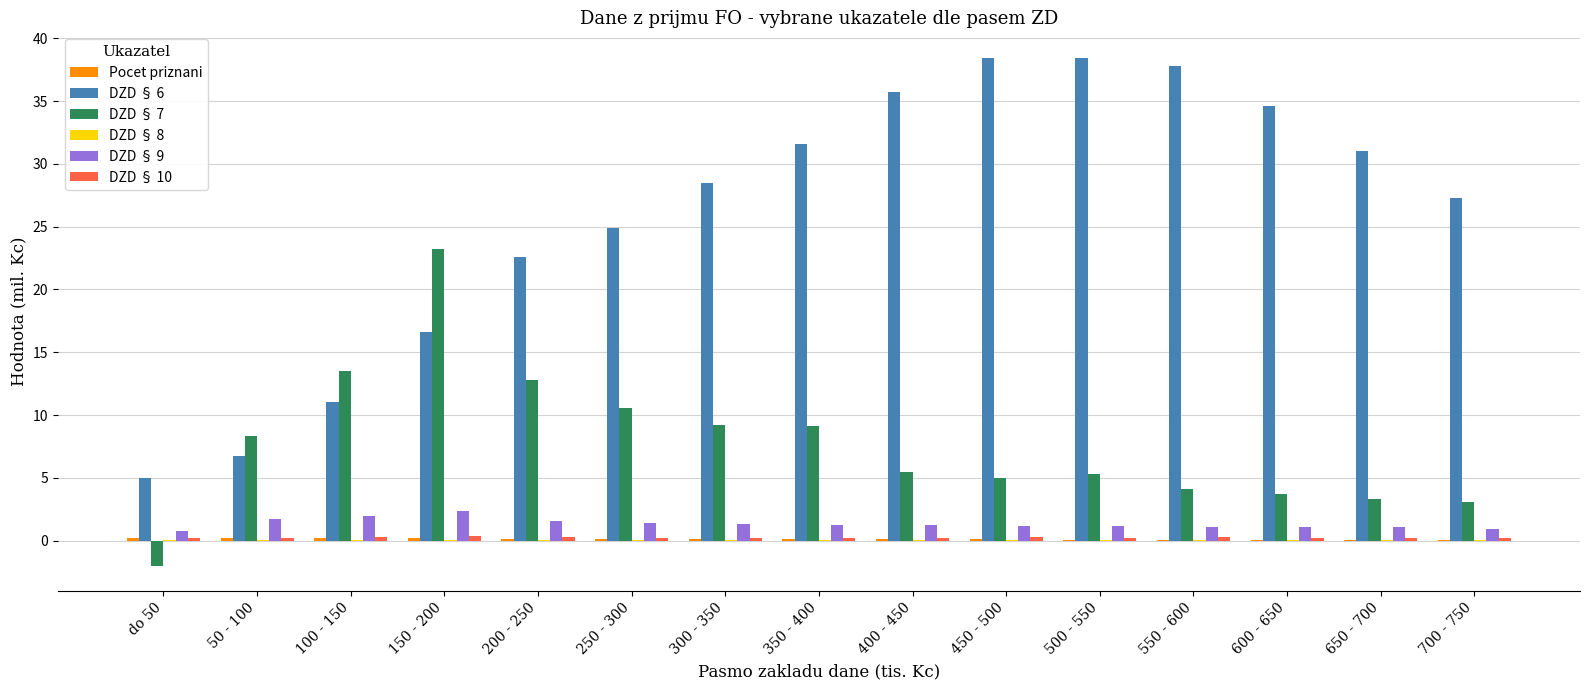

The value of DZD § 6 at 100 - 150 is 11.1. True or false?

True